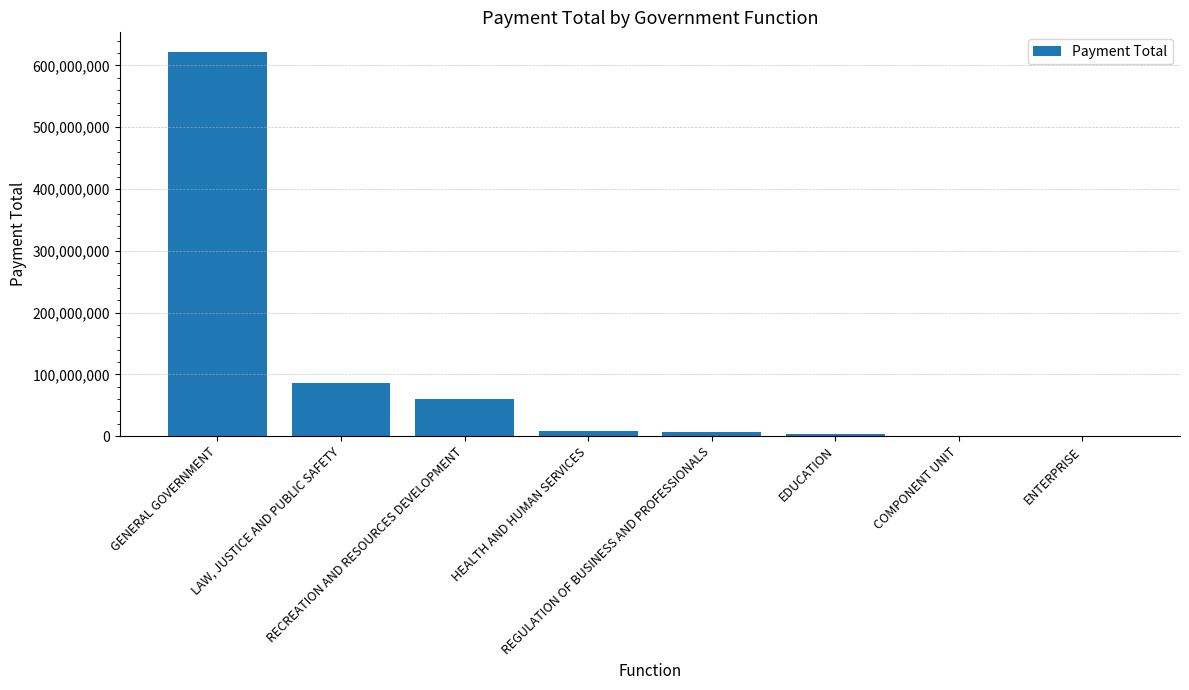

Are the bars horizontal?

No